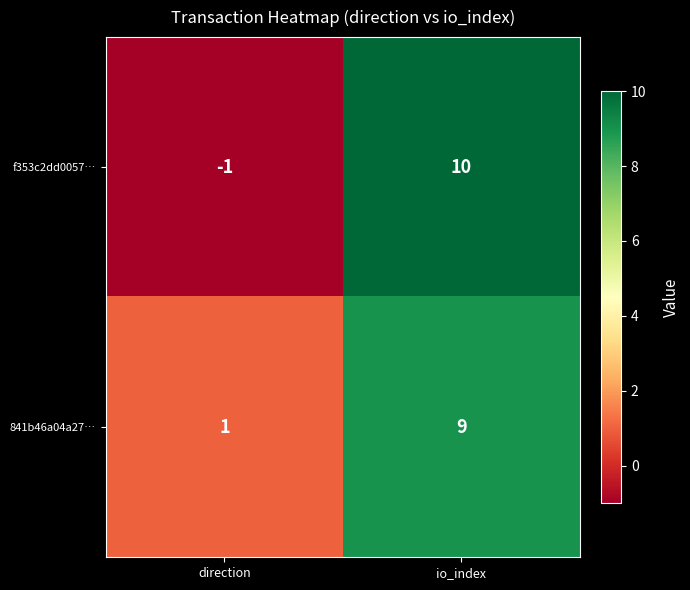

Which series has the largest total across all categories?

841b46a04a27…